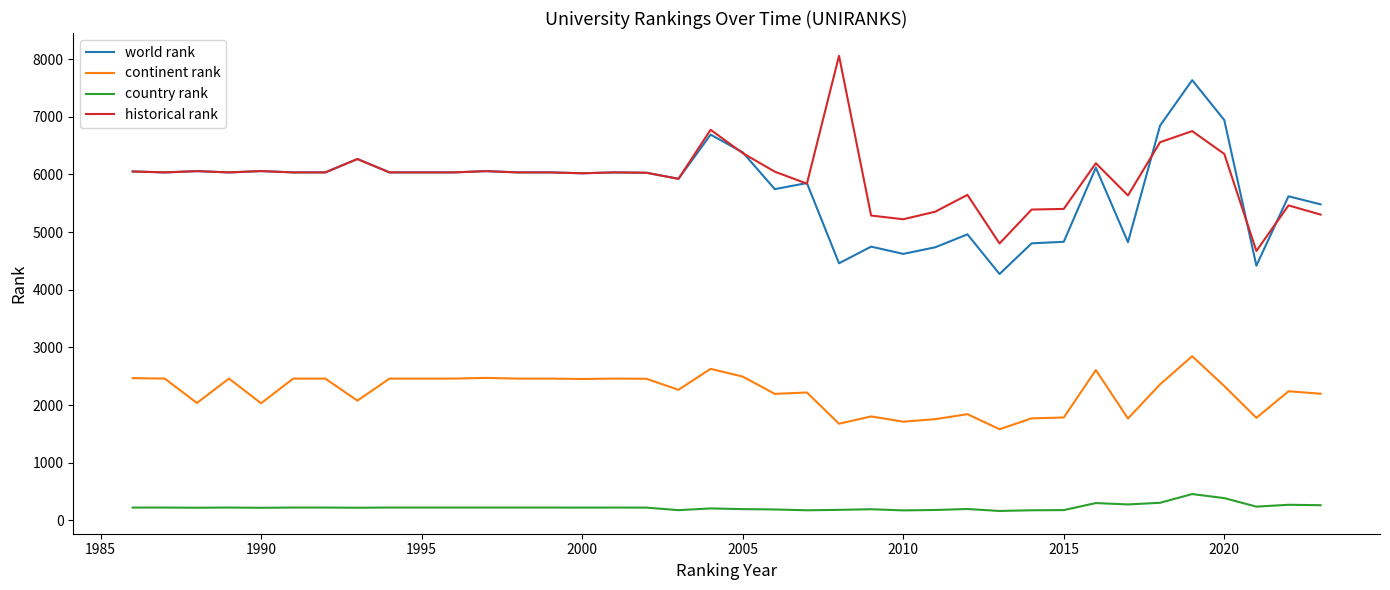

List the series in order of their peak value, lowest first.

country rank, continent rank, world rank, historical rank